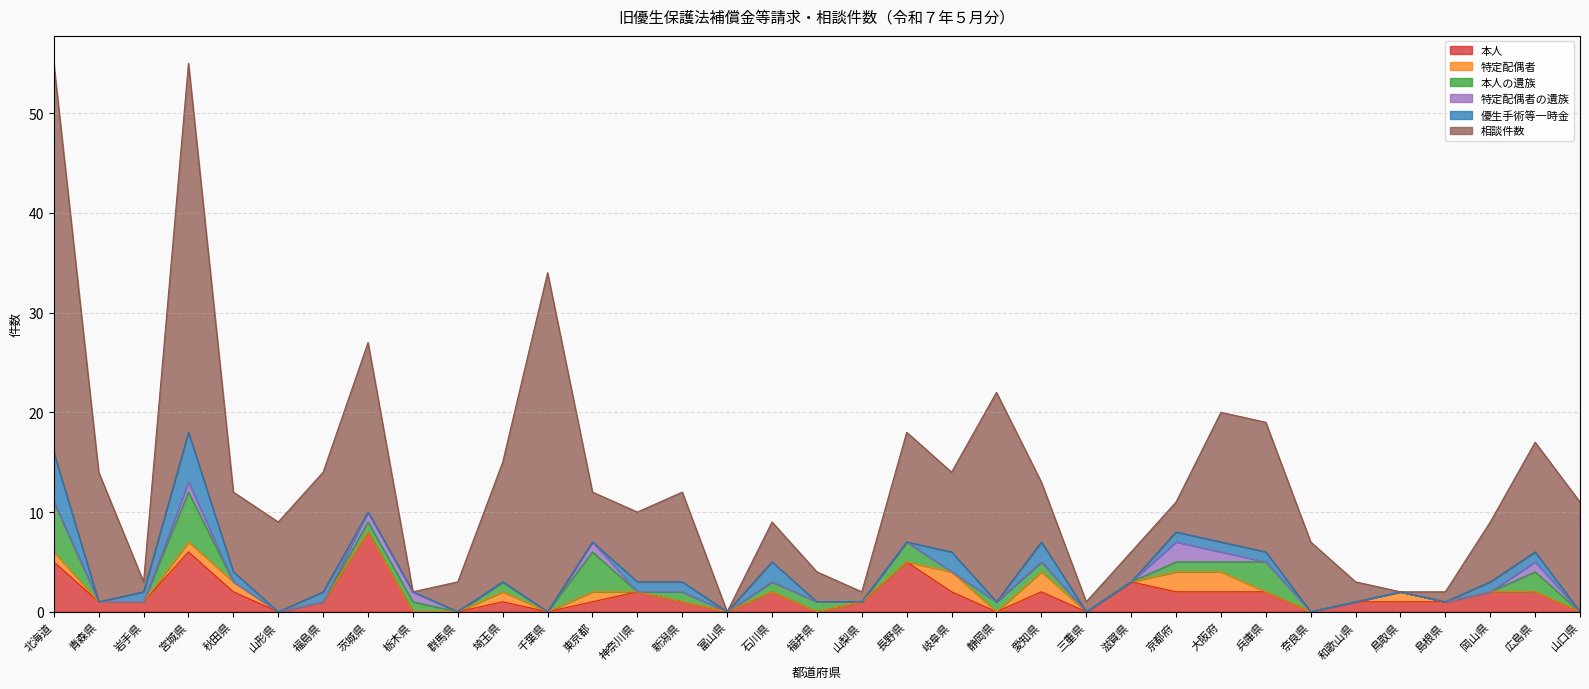

Rank the categories by 特定配偶者の遺族 value from lowest to highest.

北海道, 青森県, 岩手県, 秋田県, 山形県, 福島県, 群馬県, 埼玉県, 千葉県, 神奈川県, 新潟県, 富山県, 石川県, 福井県, 山梨県, 長野県, 岐阜県, 静岡県, 愛知県, 三重県, 滋賀県, 兵庫県, 奈良県, 和歌山県, 鳥取県, 島根県, 岡山県, 山口県, 宮城県, 茨城県, 栃木県, 東京都, 大阪府, 広島県, 京都府